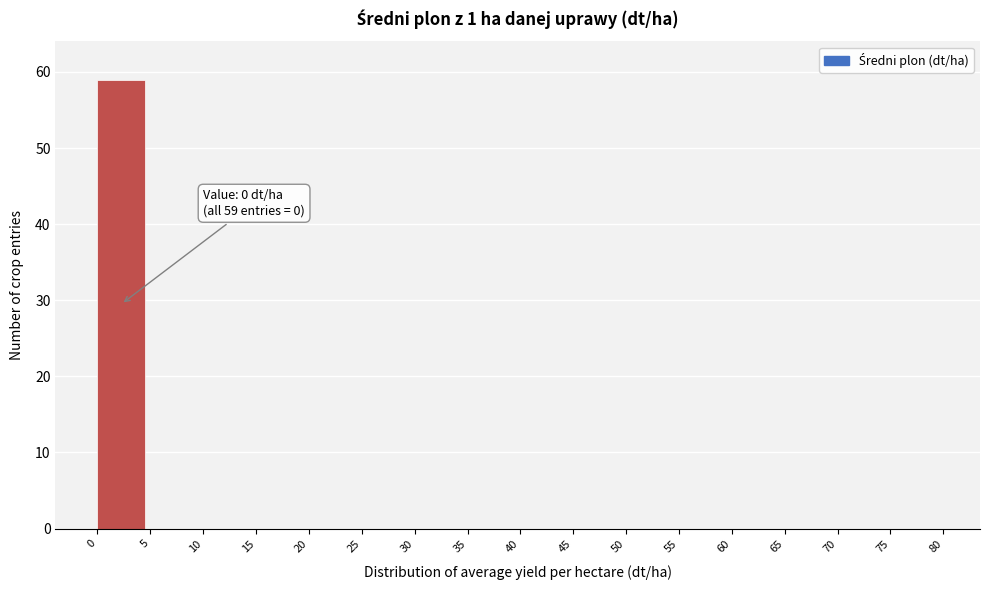

Which range on the x-axis has the tallest bar?

0 to 5